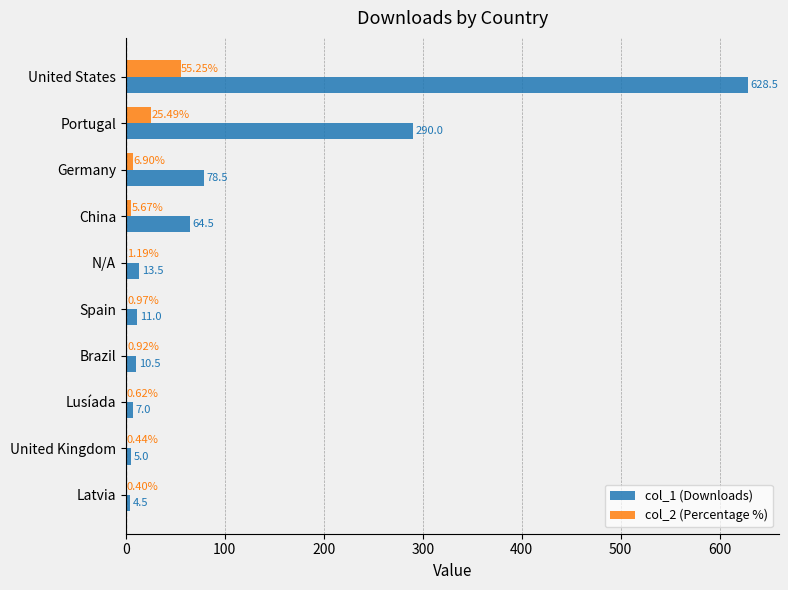

Is the value of col_1 (Downloads) at Latvia greater than the value of col_2 (Percentage %) at Portugal?

No